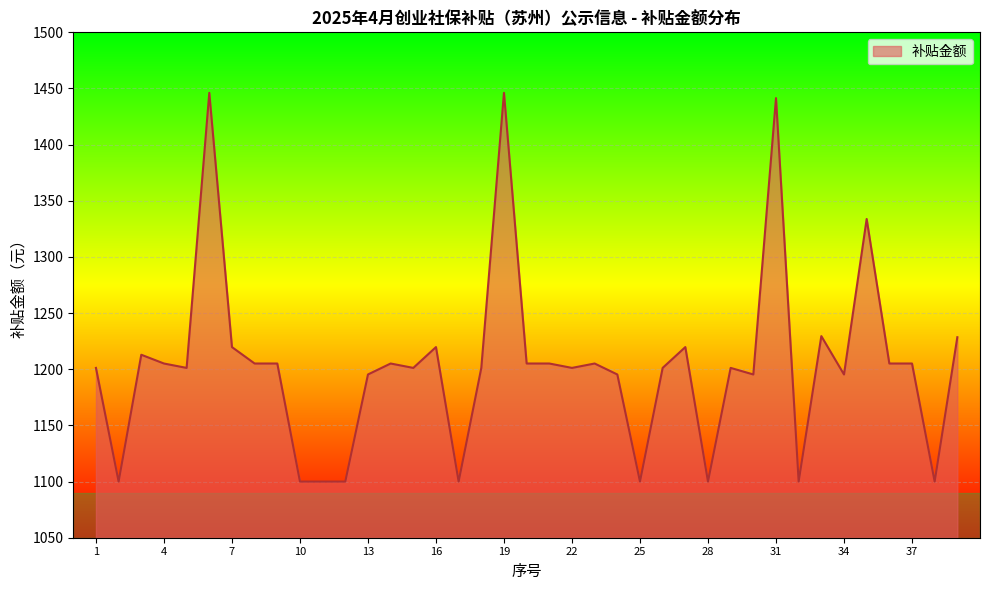

What is the smallest value displayed?

1100.0